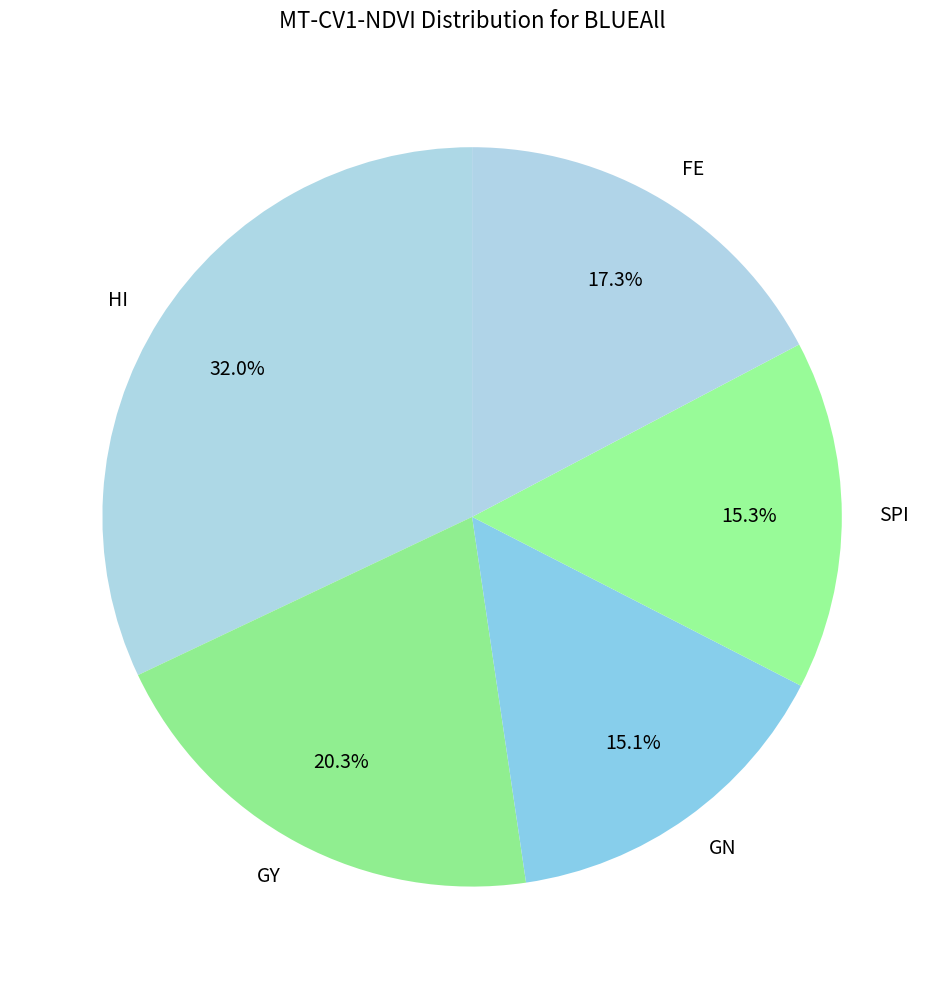

What percentage do SPI and FE together represent?

32.6%